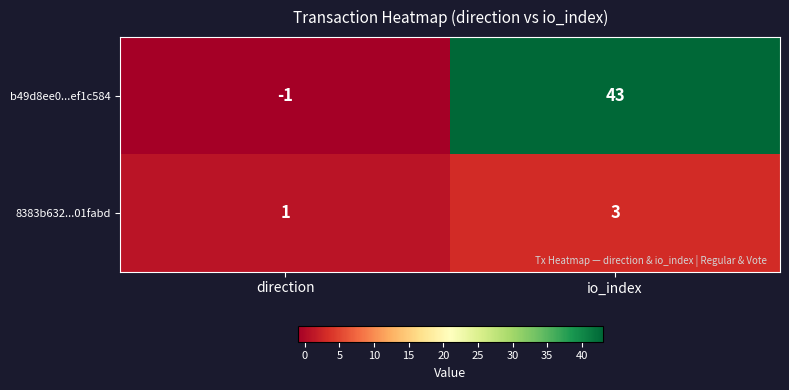

Which series has the widest spread of values?

b49d8ee0...ef1c584